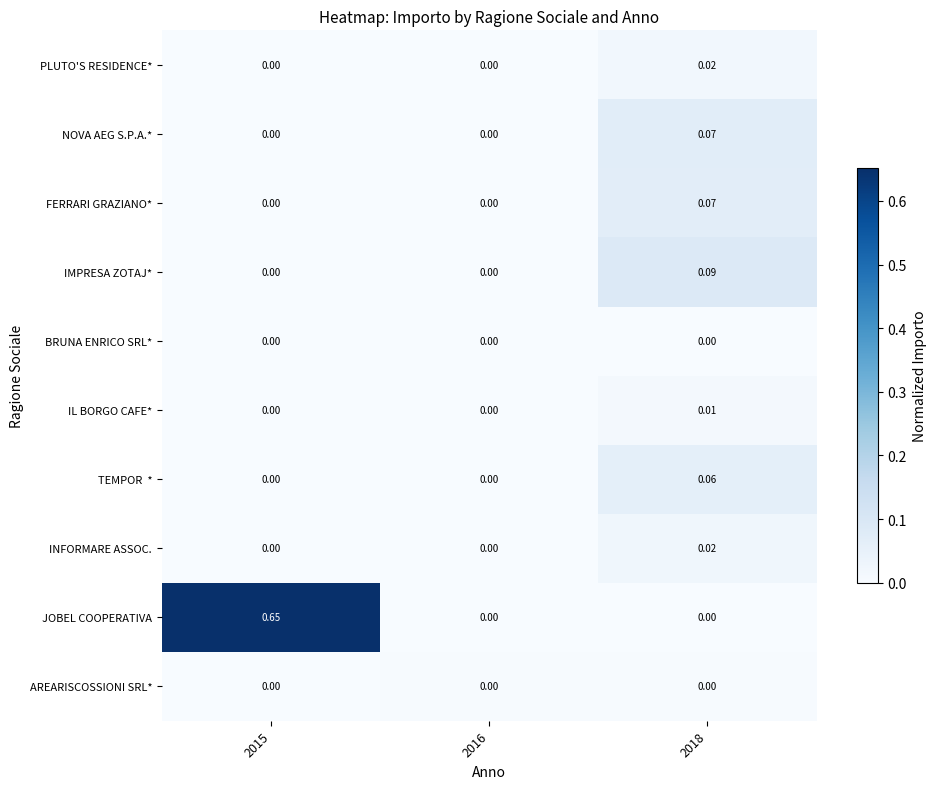

Count the number of categories in the chart.

3